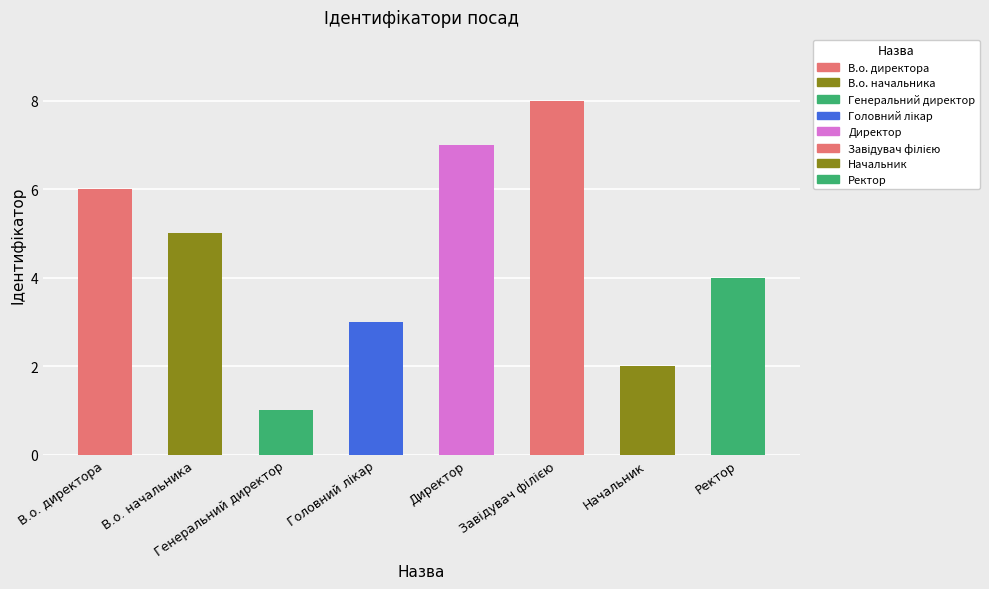

What is the sum of all values?

36